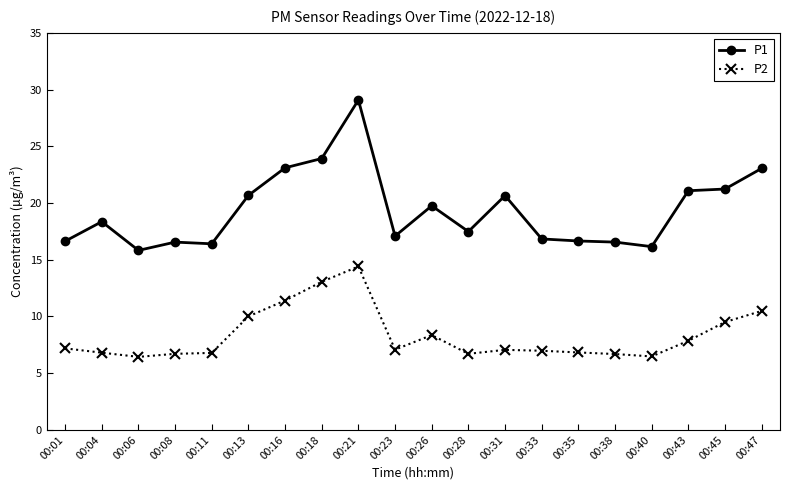

In P2, how many points are lower than both neighbors (excluding endpoints)?

4